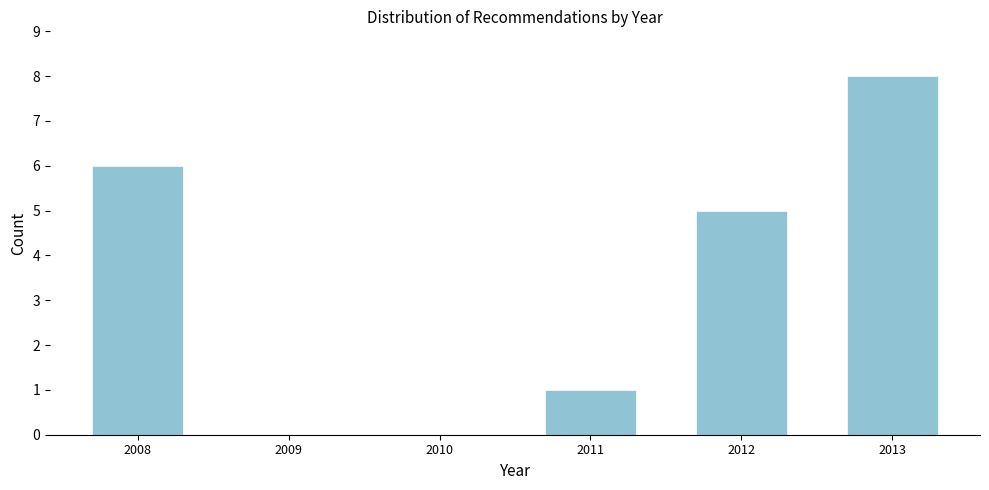

Reading right to left, what are all the values shown in this chart?

2013=8	2012=5	2011=1	2010=0	2009=0	2008=6